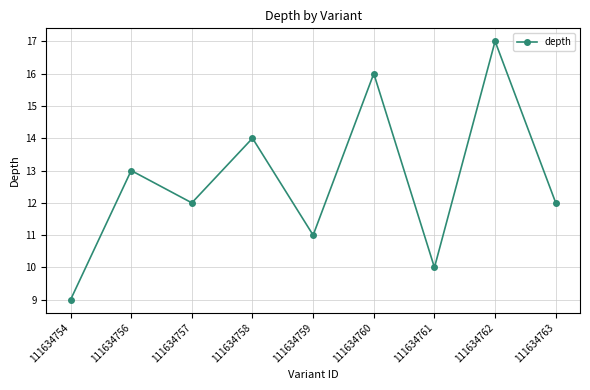

At which category does the chart reach its minimum across all series?

111634754